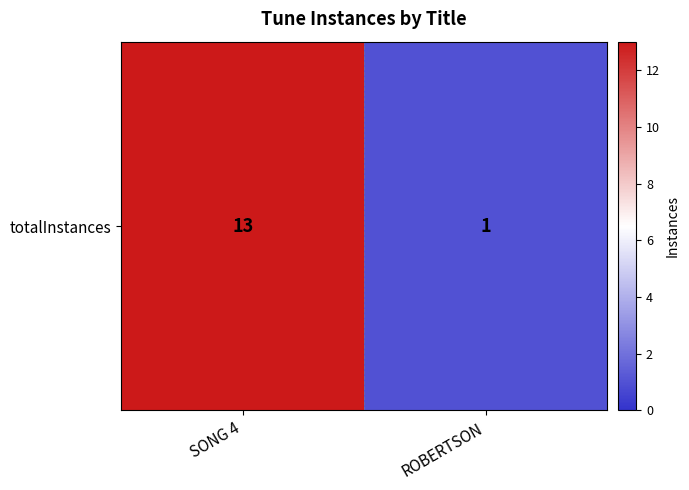

Reading left to right, extract all data points from this chart.

13	1